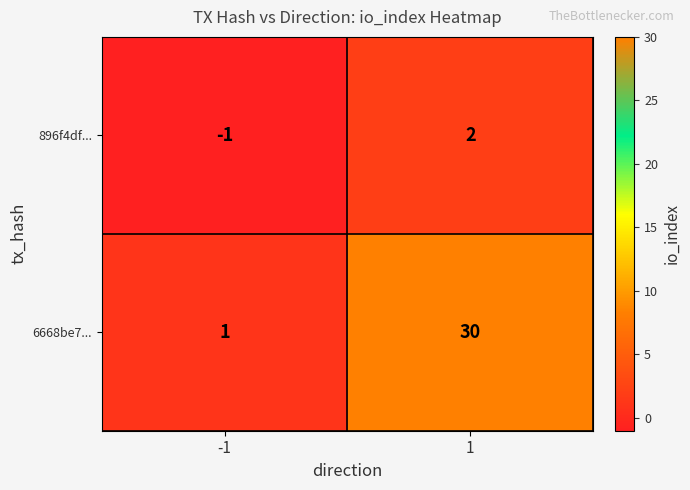

What is the total value across all series at 1?

32